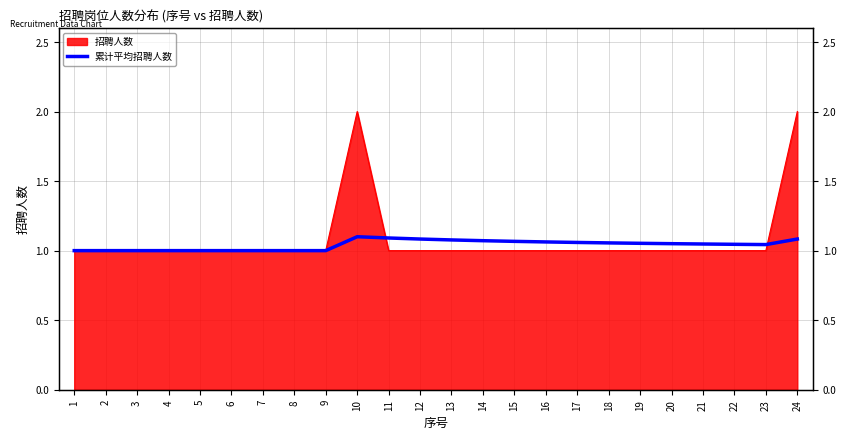

Count the number of categories in the chart.

24